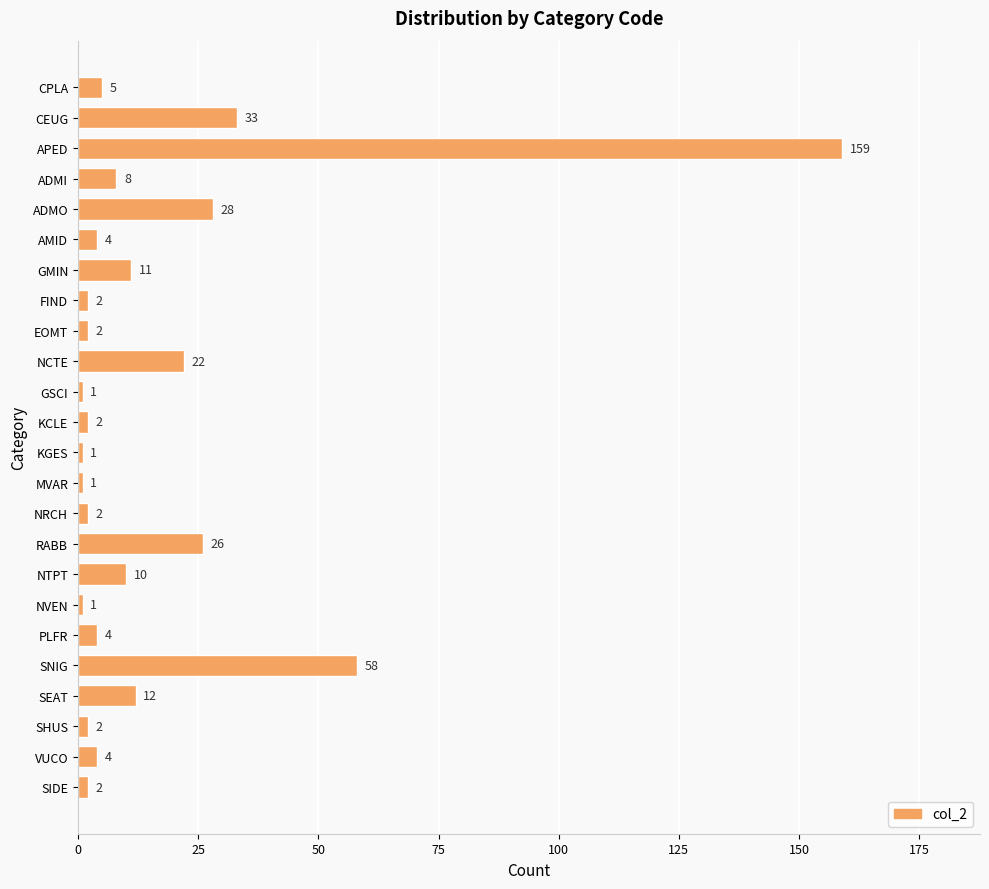

What is the greatest value displayed?

159